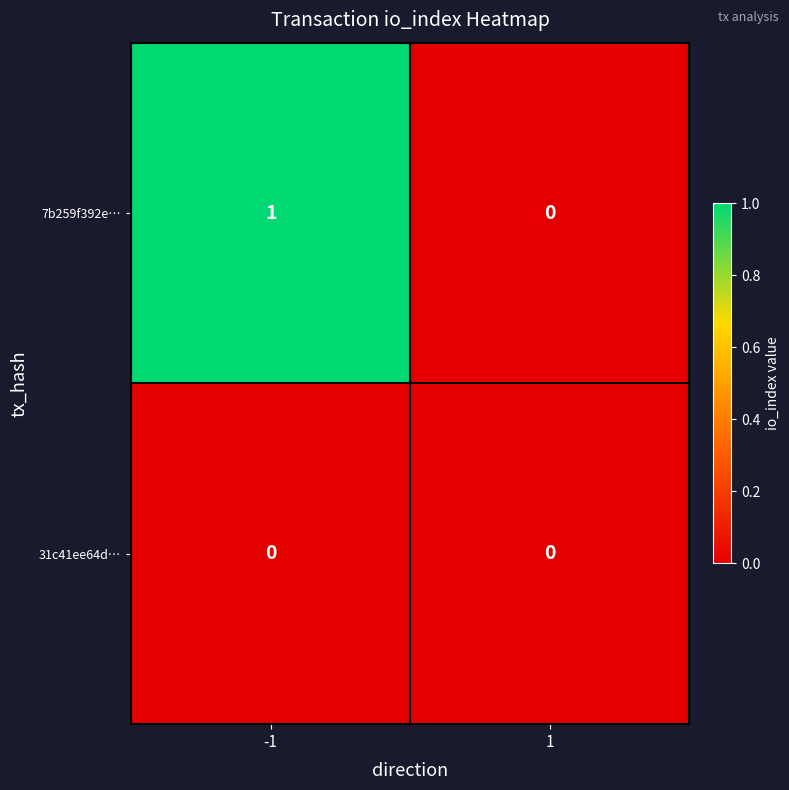

Rank the series by their average value, from highest to lowest.

7b259f392e…, 31c41ee64d…